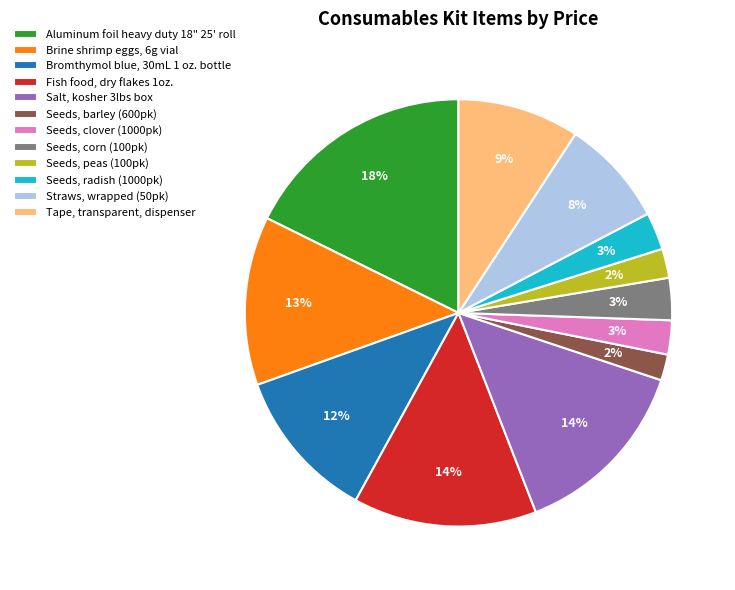

Combined, do Fish food, dry flakes 1oz. and Salt, kosher 3lbs box account for over 50%?

No